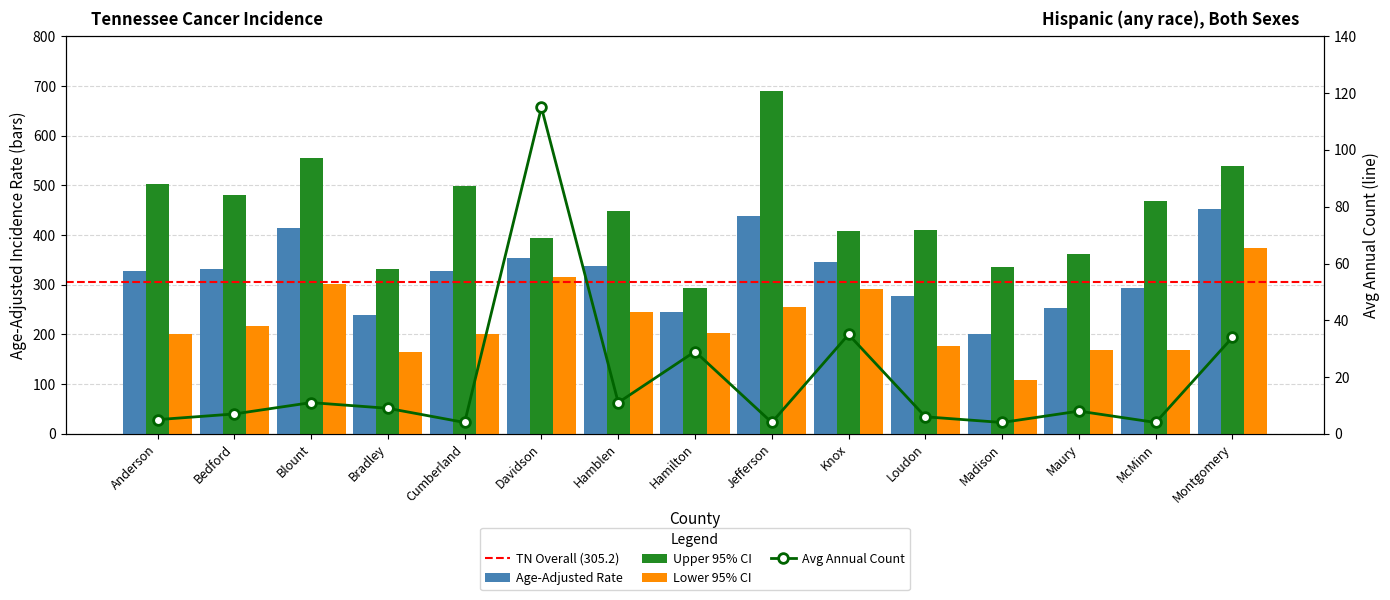

At which label is Lower 95% CI closest to 240?

Hamblen